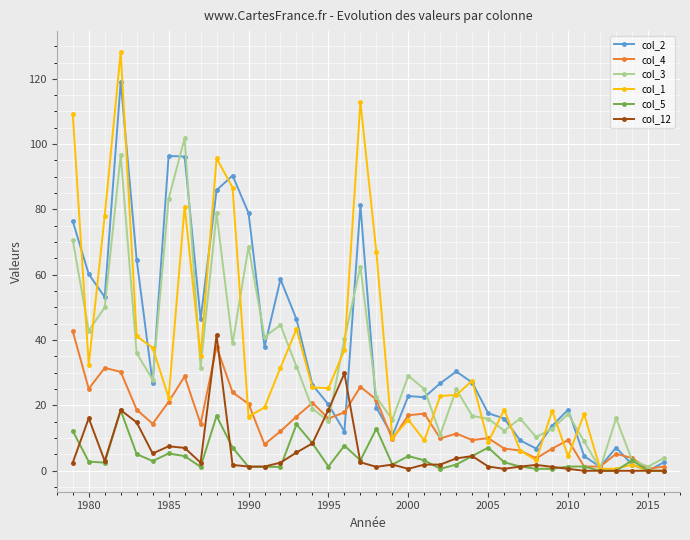

Which series has the largest range (max minus min)?

col_1